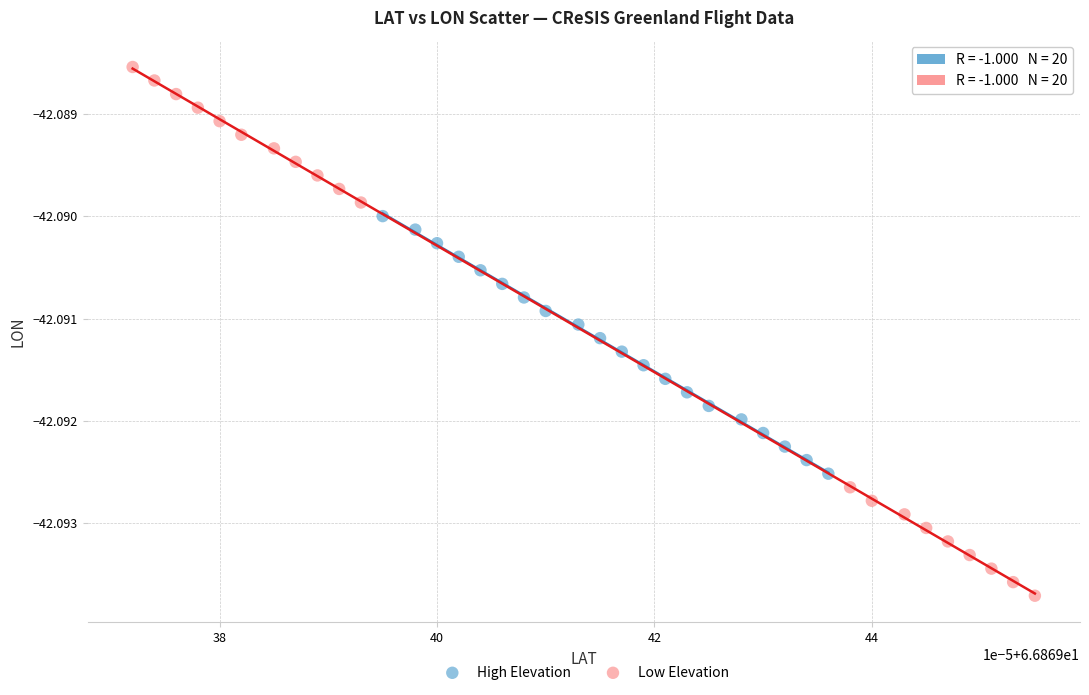

Which series reaches the maximum Y coordinate?

Low Elevation